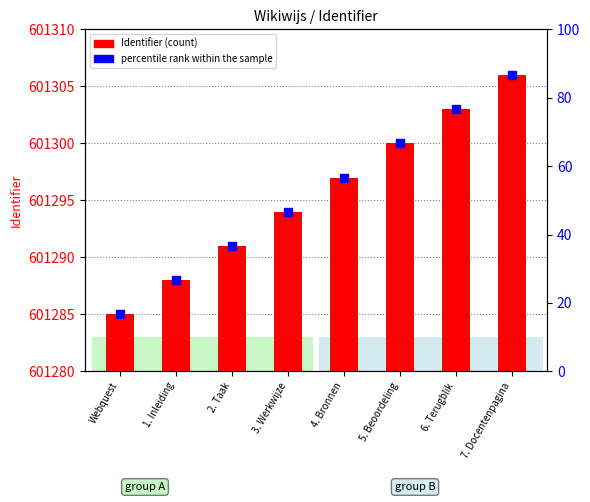

Which series contains the lowest Y value?

percentile rank within the sample